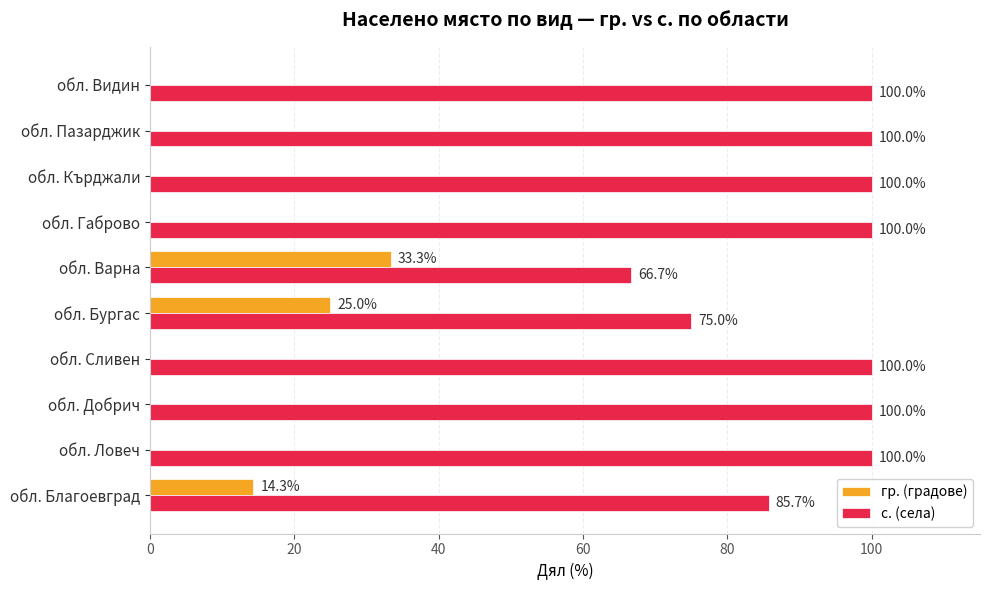

What is the sum of all с. (села) values?

927.4